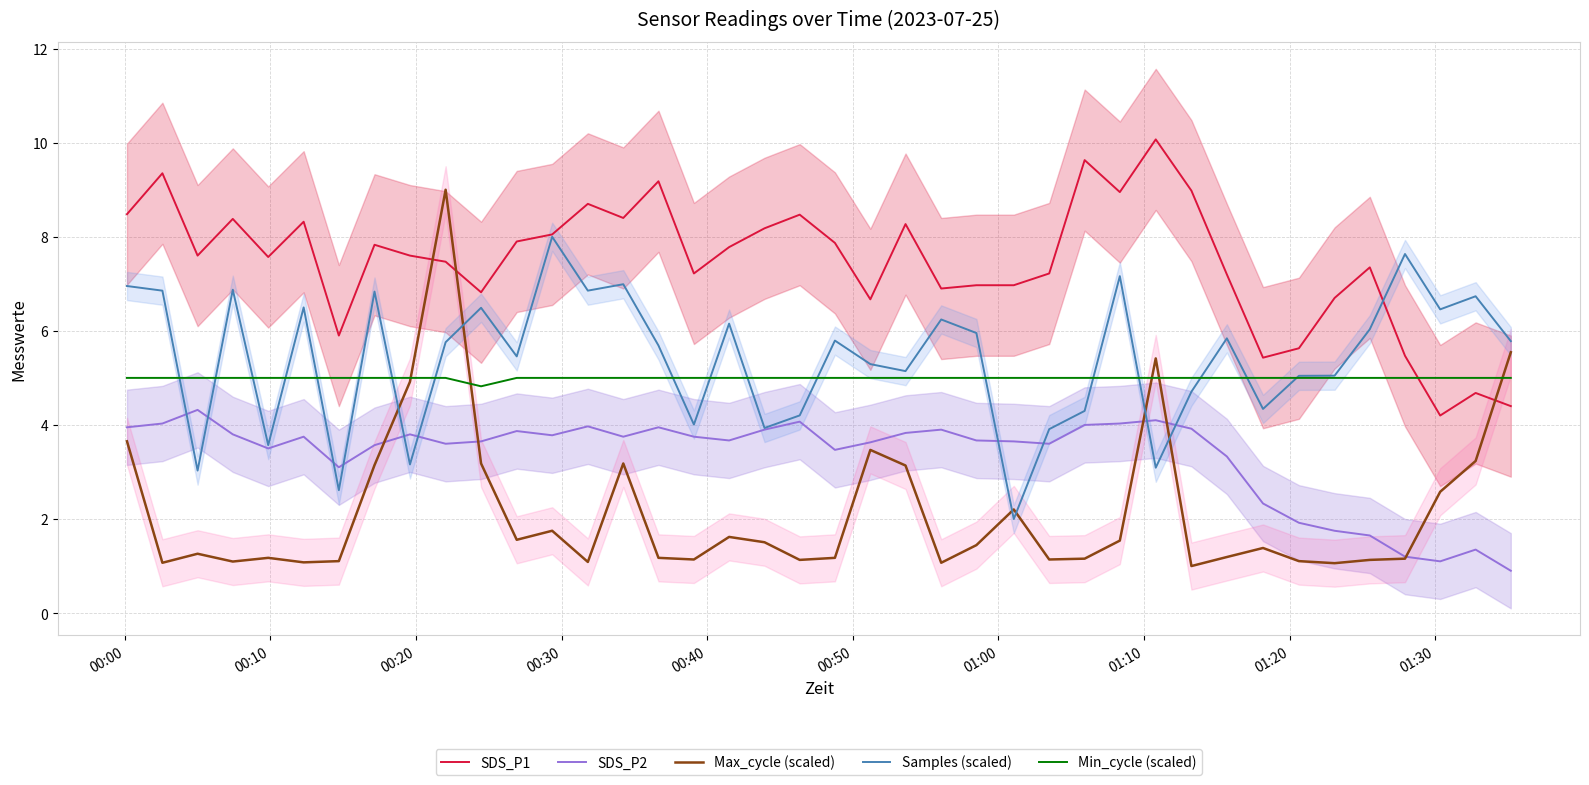

Reading left to right, extract all data points from this chart.

SDS_P1: 8.5	9.3	7.6	8.4	7.6	8.3	5.9	7.8	7.6	7.5	6.8	7.9	8.1	8.7	8.4	9.2	7.2	7.8	8.2	8.5	7.9	6.7	8.3	6.9	7.0	7.0	7.2	9.6	8.9	10.1	9.0	7.2	5.4	5.6	6.7	7.3	5.5	4.2	4.7	4.4
SDS_P2: 4.0	4.0	4.3	3.8	3.5	3.8	3.1	3.6	3.8	3.6	3.6	3.9	3.8	4.0	3.8	4.0	3.8	3.7	3.9	4.1	3.5	3.6	3.8	3.9	3.7	3.6	3.6	4.0	4.0	4.1	3.9	3.3	2.3	1.9	1.8	1.6	1.2	1.1	1.4	0.9
Max_cycle (scaled): 3.7	1.1	1.3	1.1	1.2	1.1	1.1	3.1	4.9	9.0	3.2	1.6	1.8	1.1	3.2	1.2	1.1	1.6	1.5	1.1	1.2	3.5	3.1	1.1	1.4	2.2	1.1	1.2	1.5	5.4	1.0	1.2	1.4	1.1	1.1	1.1	1.2	2.6	3.2	5.5
Samples (scaled): 7.0	6.9	3.0	6.9	3.6	6.5	2.6	6.8	3.2	5.8	6.5	5.5	8.0	6.9	7.0	5.7	4.0	6.2	3.9	4.2	5.8	5.3	5.1	6.2	6.0	2.0	3.9	4.3	7.2	3.1	4.7	5.8	4.3	5.0	5.0	6.0	7.6	6.5	6.7	5.8
Min_cycle (scaled): 5.0	5.0	5.0	5.0	5.0	5.0	5.0	5.0	5.0	5.0	4.8	5.0	5.0	5.0	5.0	5.0	5.0	5.0	5.0	5.0	5.0	5.0	5.0	5.0	5.0	5.0	5.0	5.0	5.0	5.0	5.0	5.0	5.0	5.0	5.0	5.0	5.0	5.0	5.0	5.0